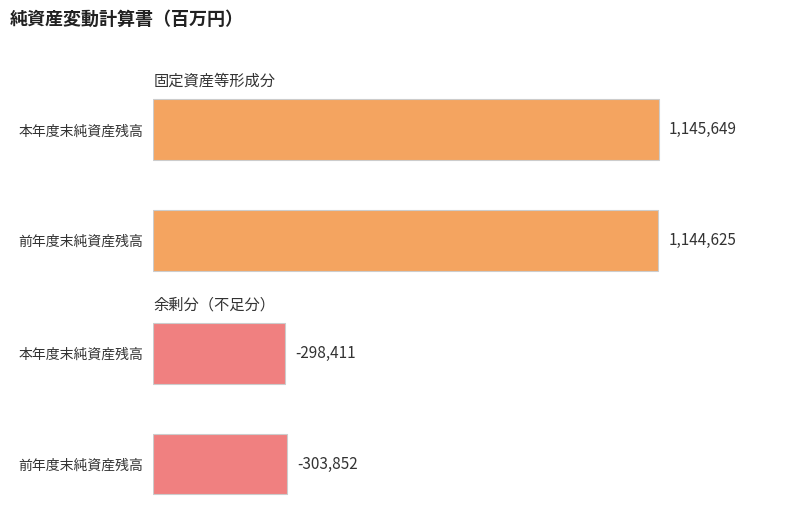

Which series has the widest spread of values?

余剰分（不足分）